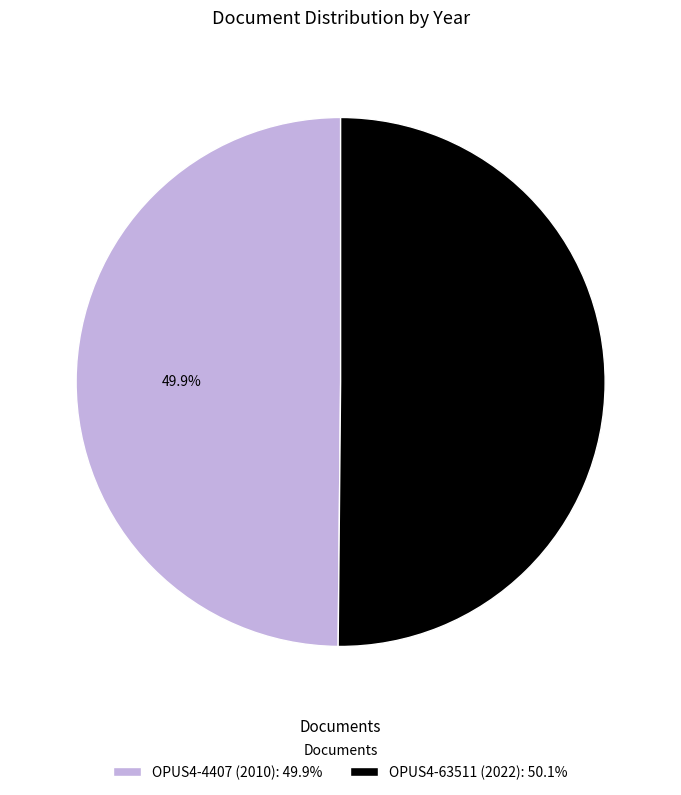

Combined, what portion of the pie is OPUS4-63511 (2022): 50.1% and OPUS4-4407 (2010): 49.9%?

100.0%